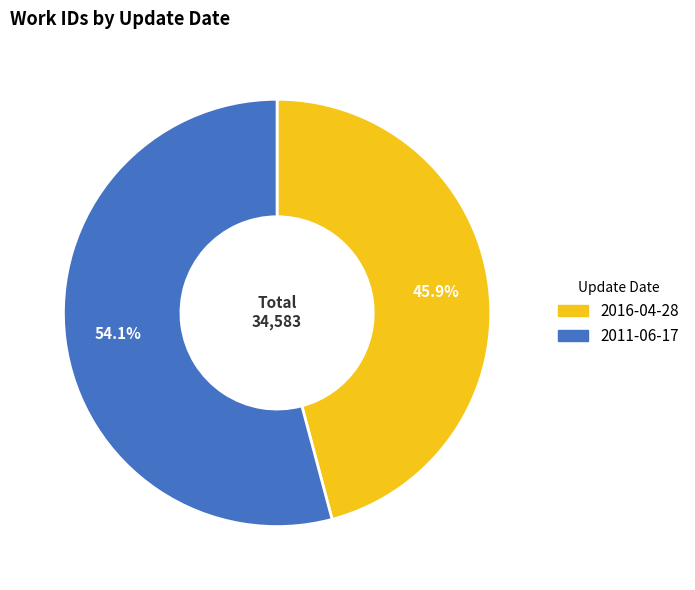

Approximately how many times larger is the value at 2016-04-28 compared to 2011-06-17?

0.8